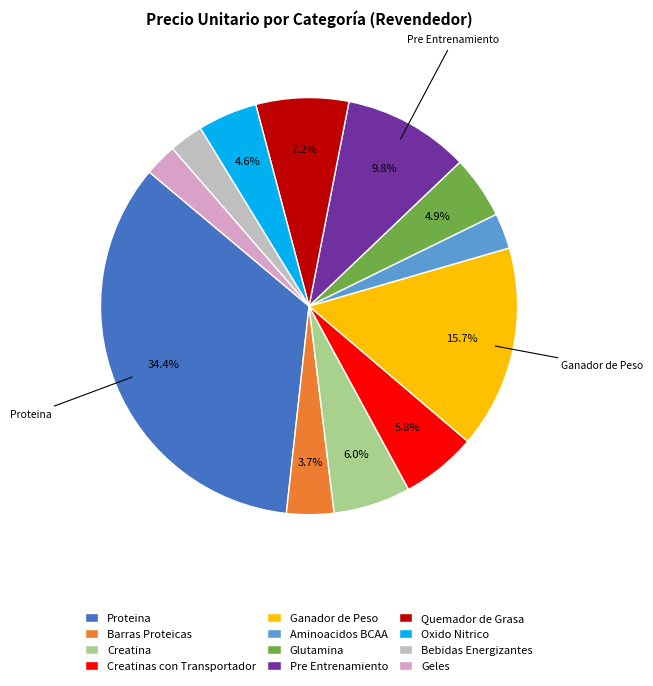

To the nearest percent, what is the average slice percentage?

8%